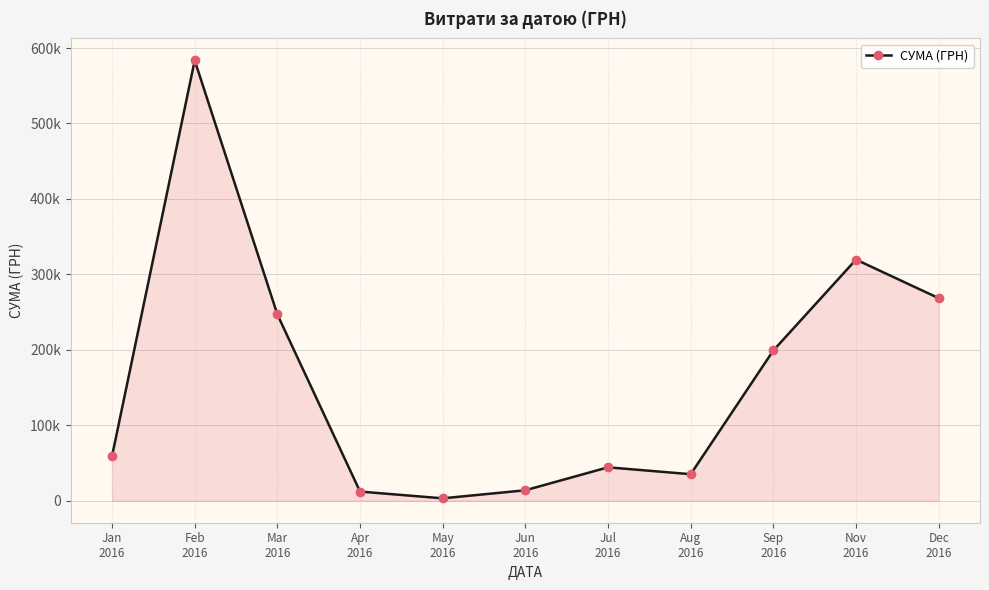

What is the value of the 11th point from the left?

268468.5